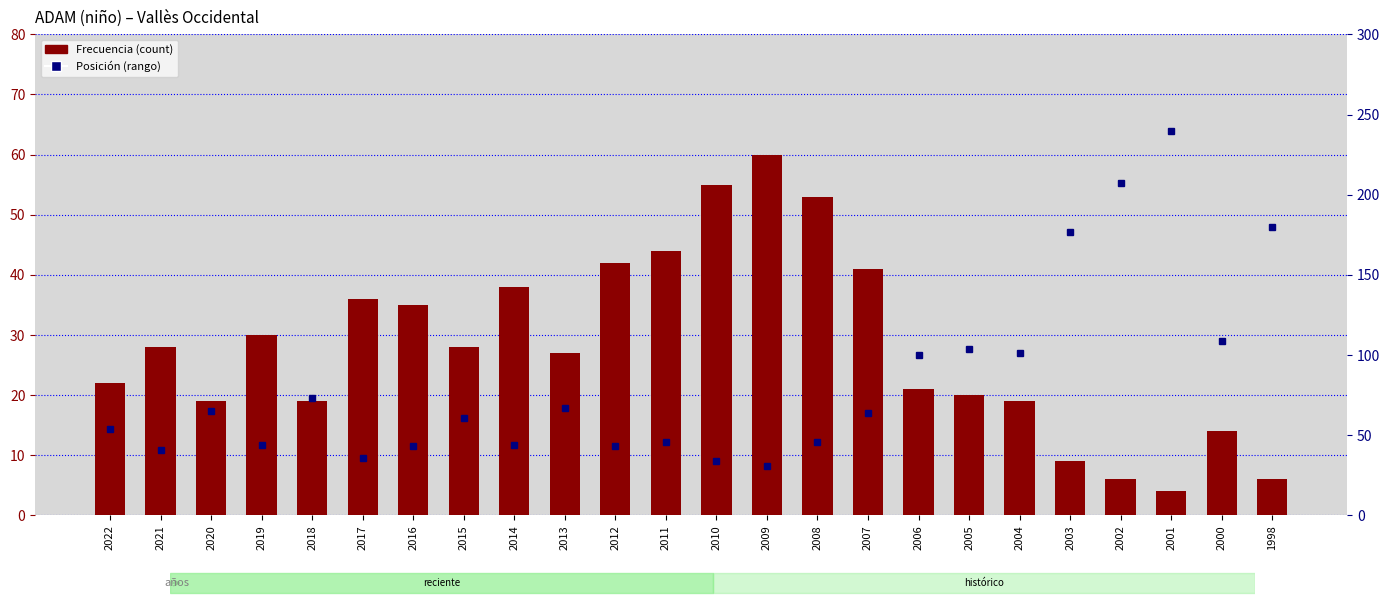

Reading left to right, list all the values displayed in this chart.

Frecuencia: 2022=22	2021=28	2020=19	2019=30	2018=19	2017=36	2016=35	2015=28	2014=38	2013=27	2012=42	2011=44	2010=55	2009=60	2008=53	2007=41	2006=21	2005=20	2004=19	2003=9	2002=6	2001=4	2000=14	1998=6
Posición (rango): 2022=54	2021=41	2020=65	2019=44	2018=73	2017=36	2016=43	2015=61	2014=44	2013=67	2012=43	2011=46	2010=34	2009=31	2008=46	2007=64	2006=100	2005=104	2004=101	2003=177	2002=207	2001=240	2000=109	1998=180